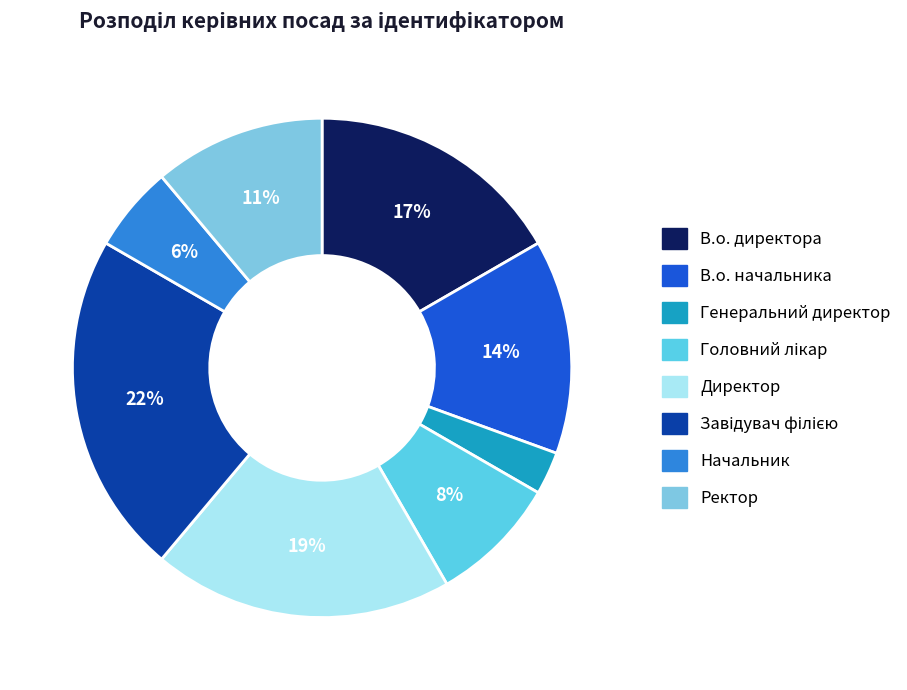

How many slices are in this pie chart?

8